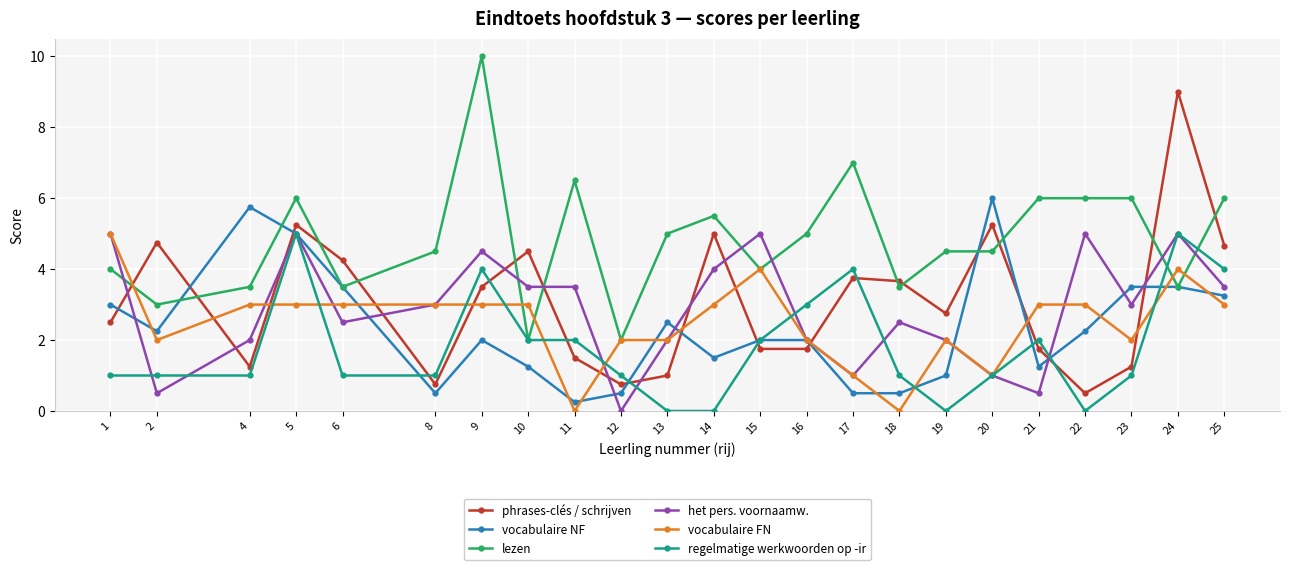

How many lines are shown in the chart?

6